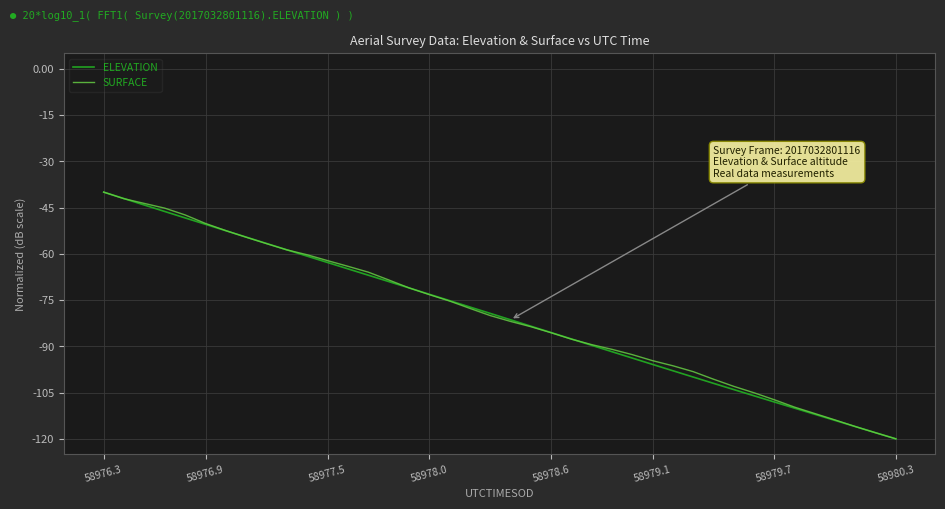

What is the minimum value for ELEVATION?

-120.0